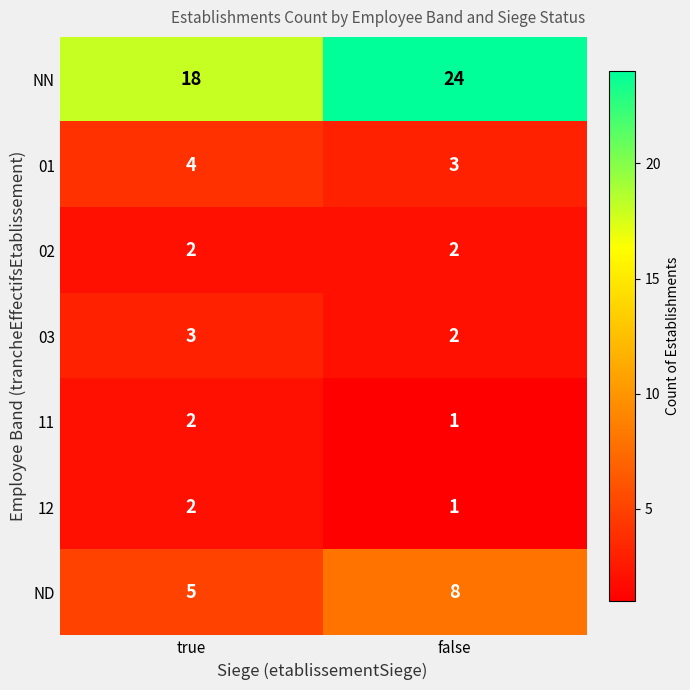

What is the average value of the NN series?

21